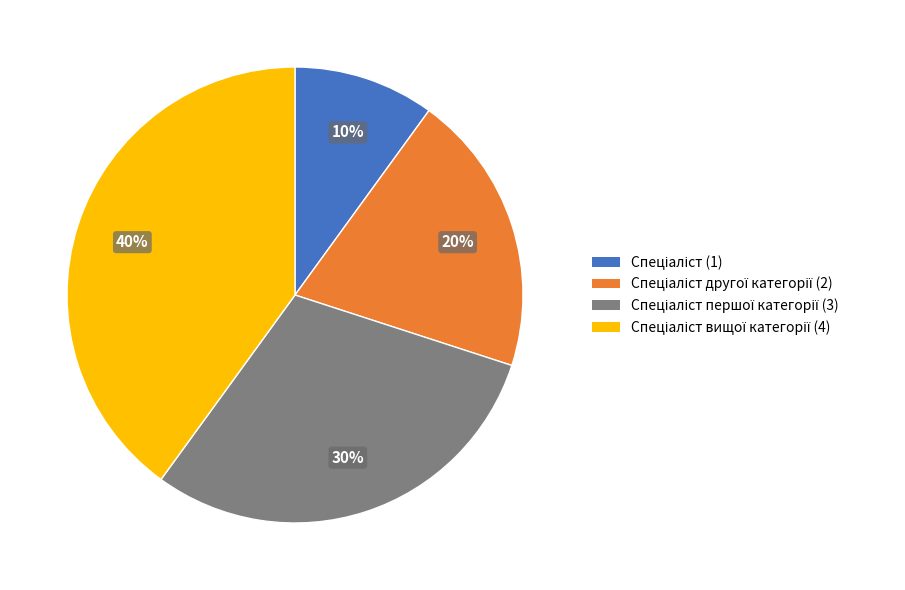

Does any single category account for the majority?

No